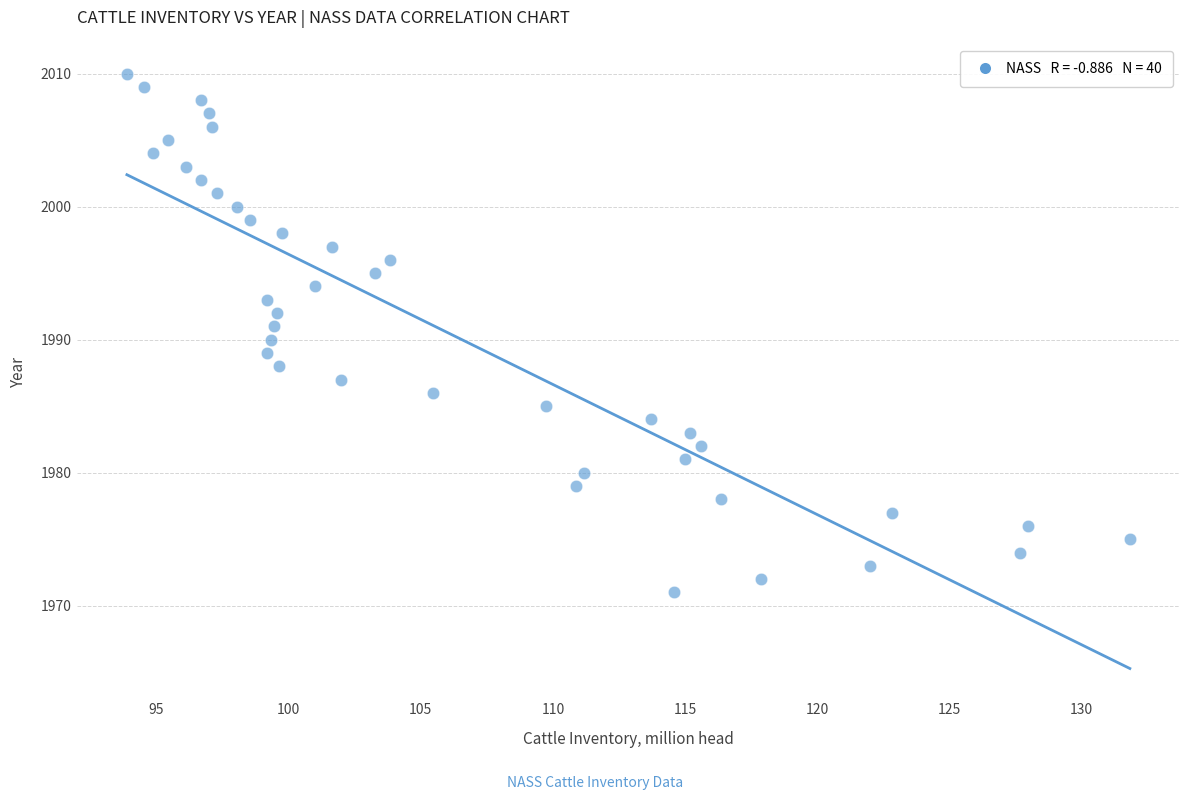

What is the range of Y values (max minus min)?

39